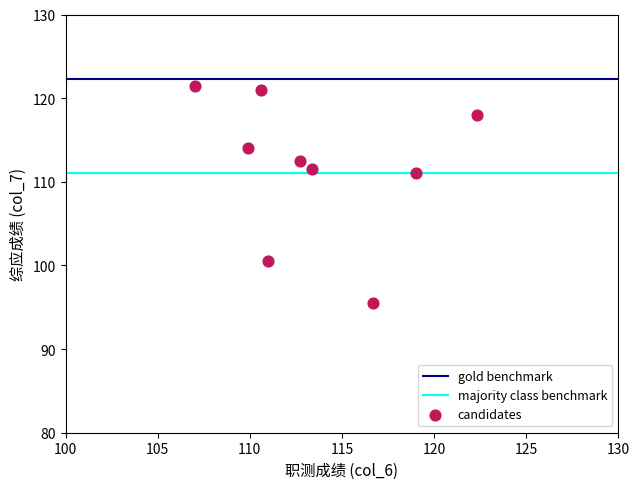

What is the range of Y values (max minus min)?

26.0